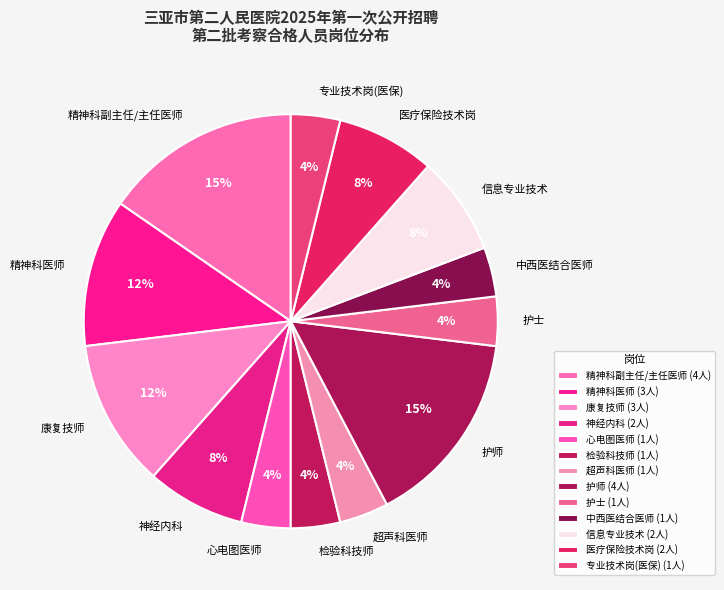

How many segments does this pie chart have?

13